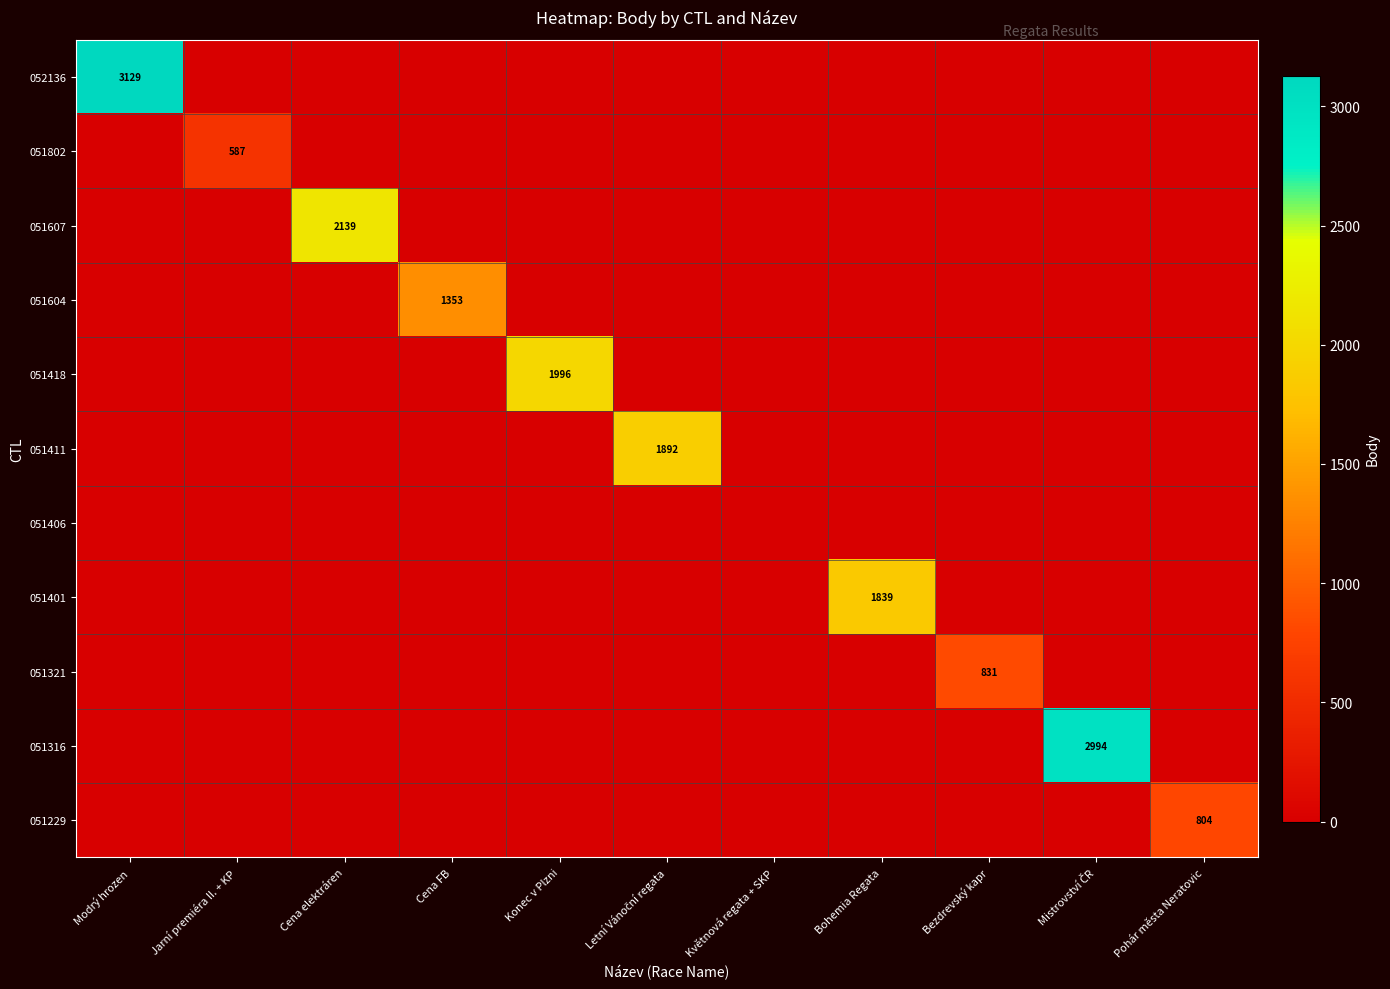

Which category has the highest value across all series?

Modrý hrozen